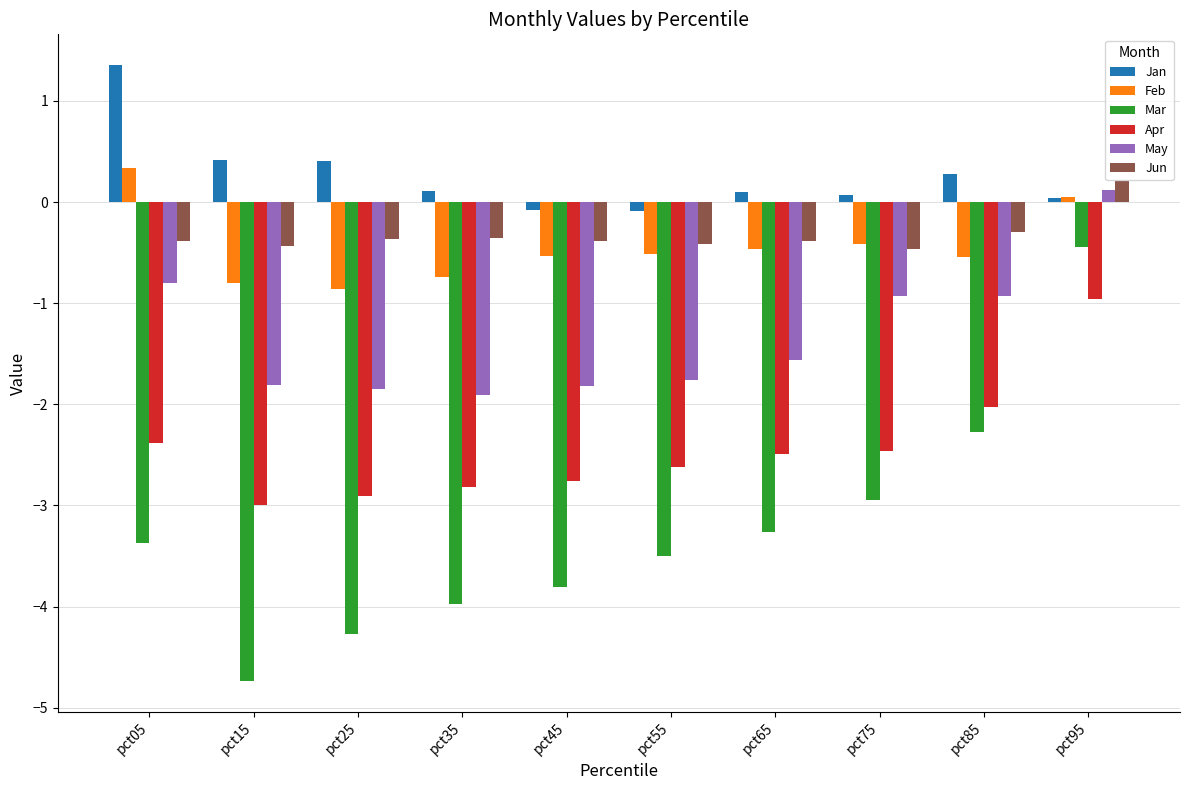

What value does the Apr series have at pct95?

-1.0